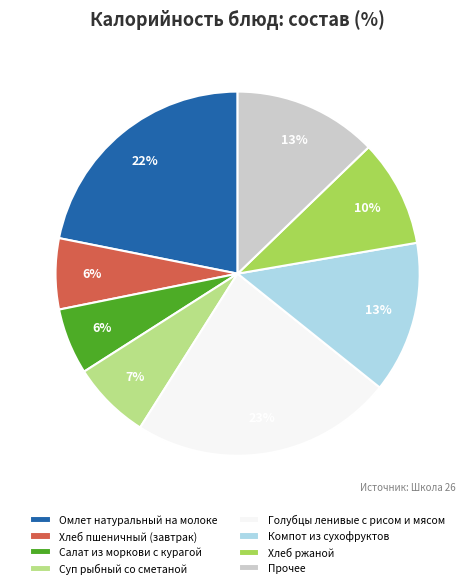

Does Омлет натуральный на молоке represent more than half of the total?

No